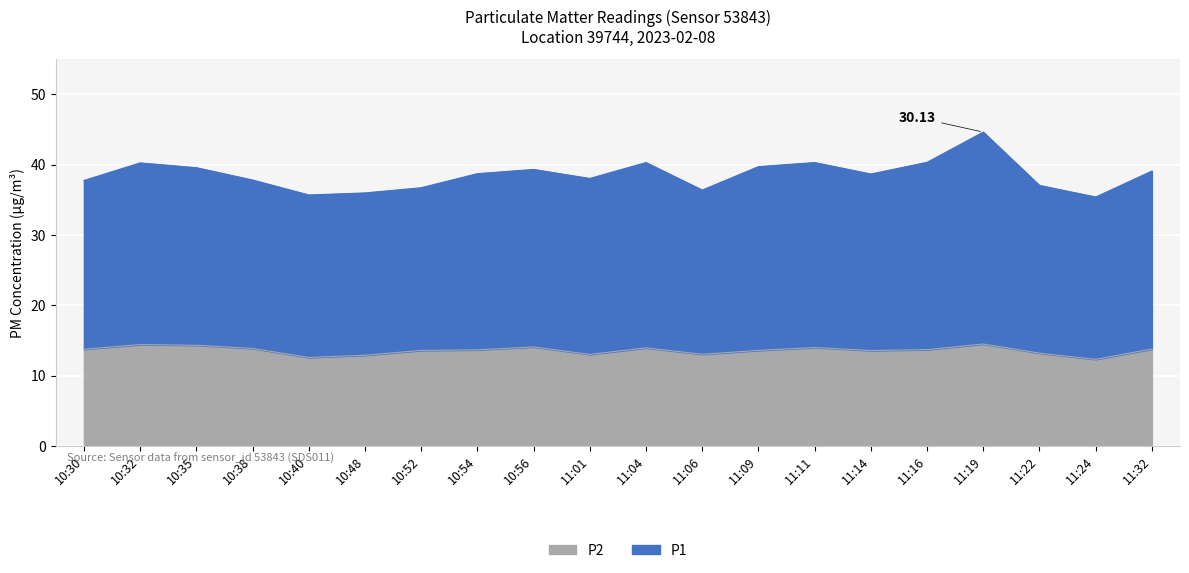

Does the chart display data point markers on the line(s)?

No